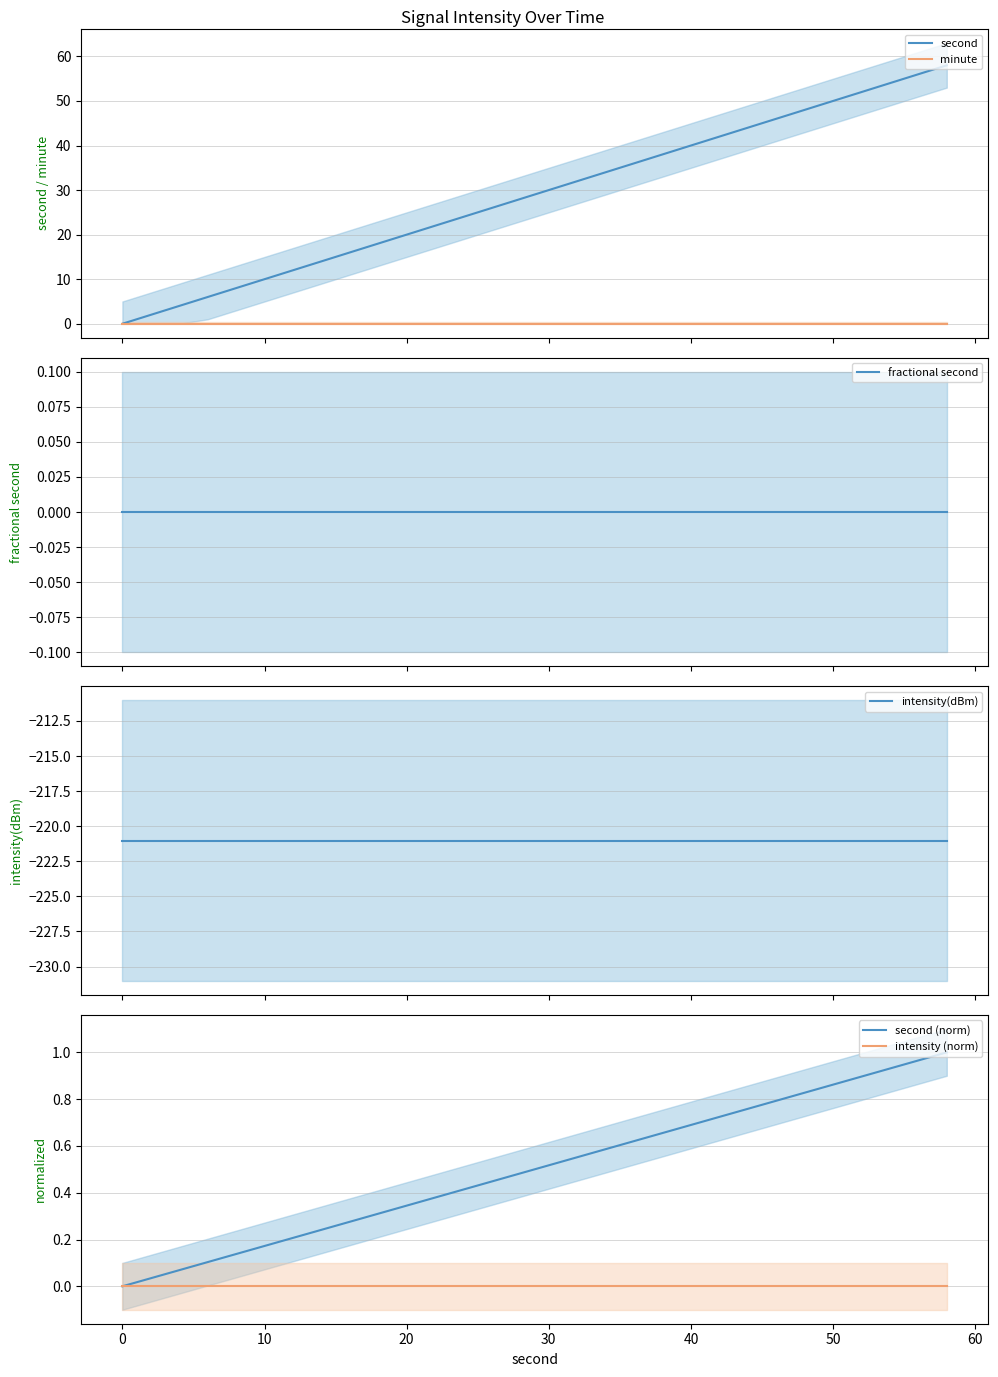

True or false: second (norm) has more than 2 interior local peaks.

False